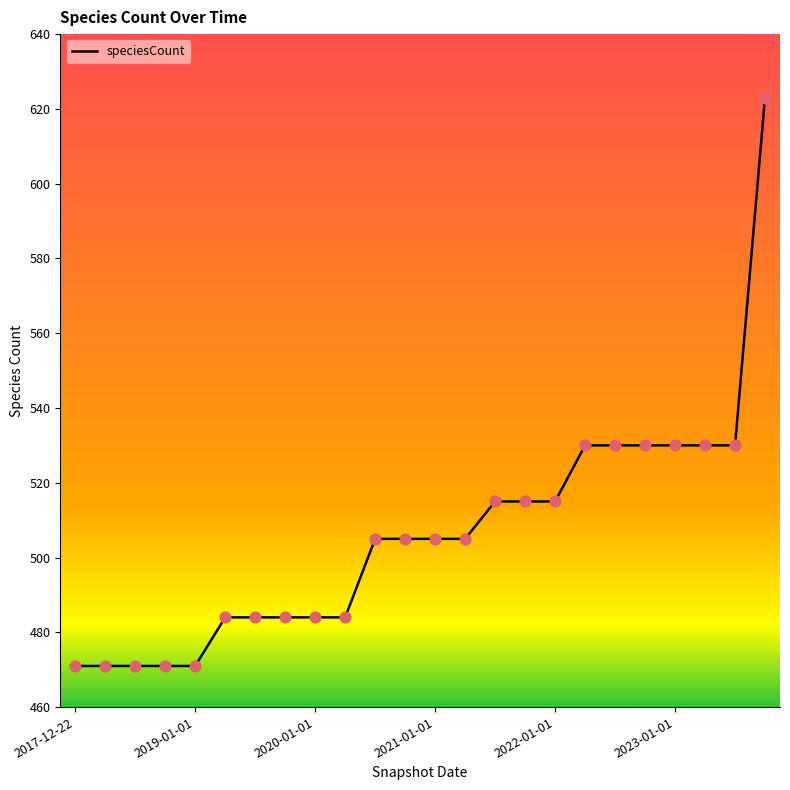

What is the minimum value shown in the chart?

471